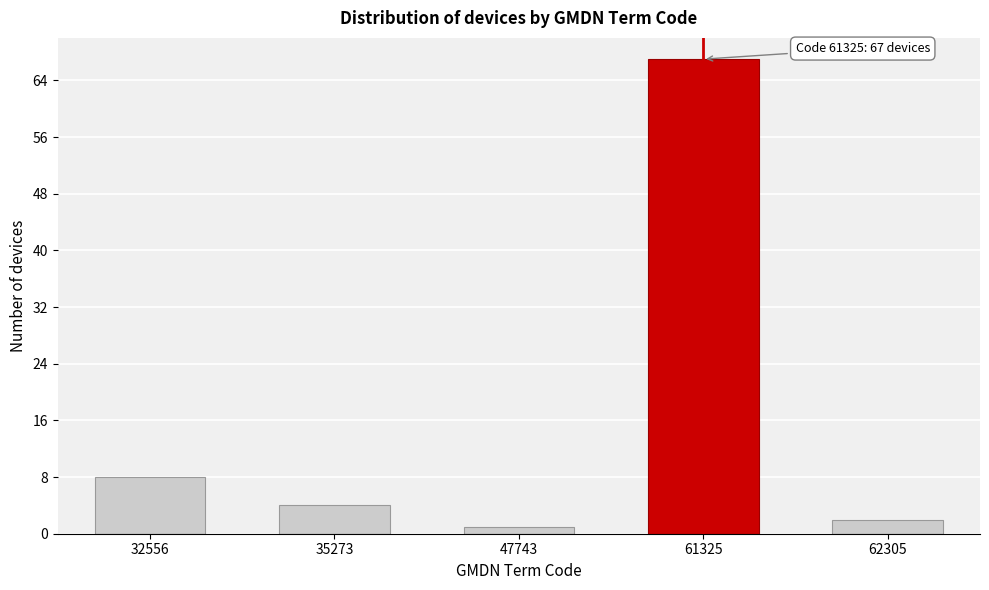

Reading left to right, transcribe all the data shown in this chart.

8	4	1	67	2